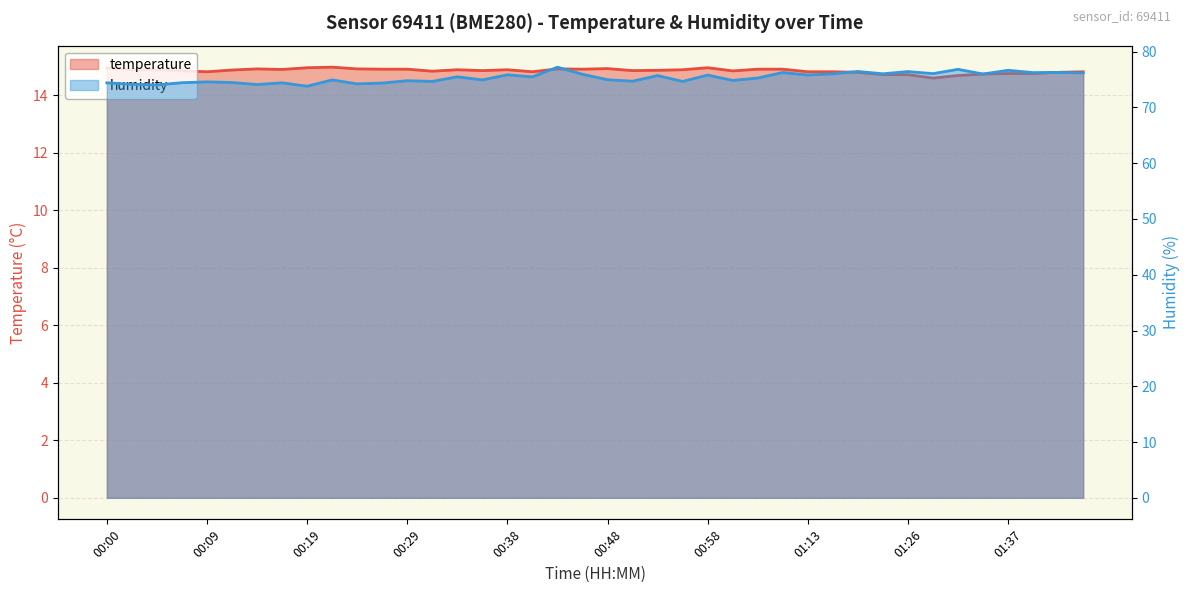

How many lines are shown in the chart?

2